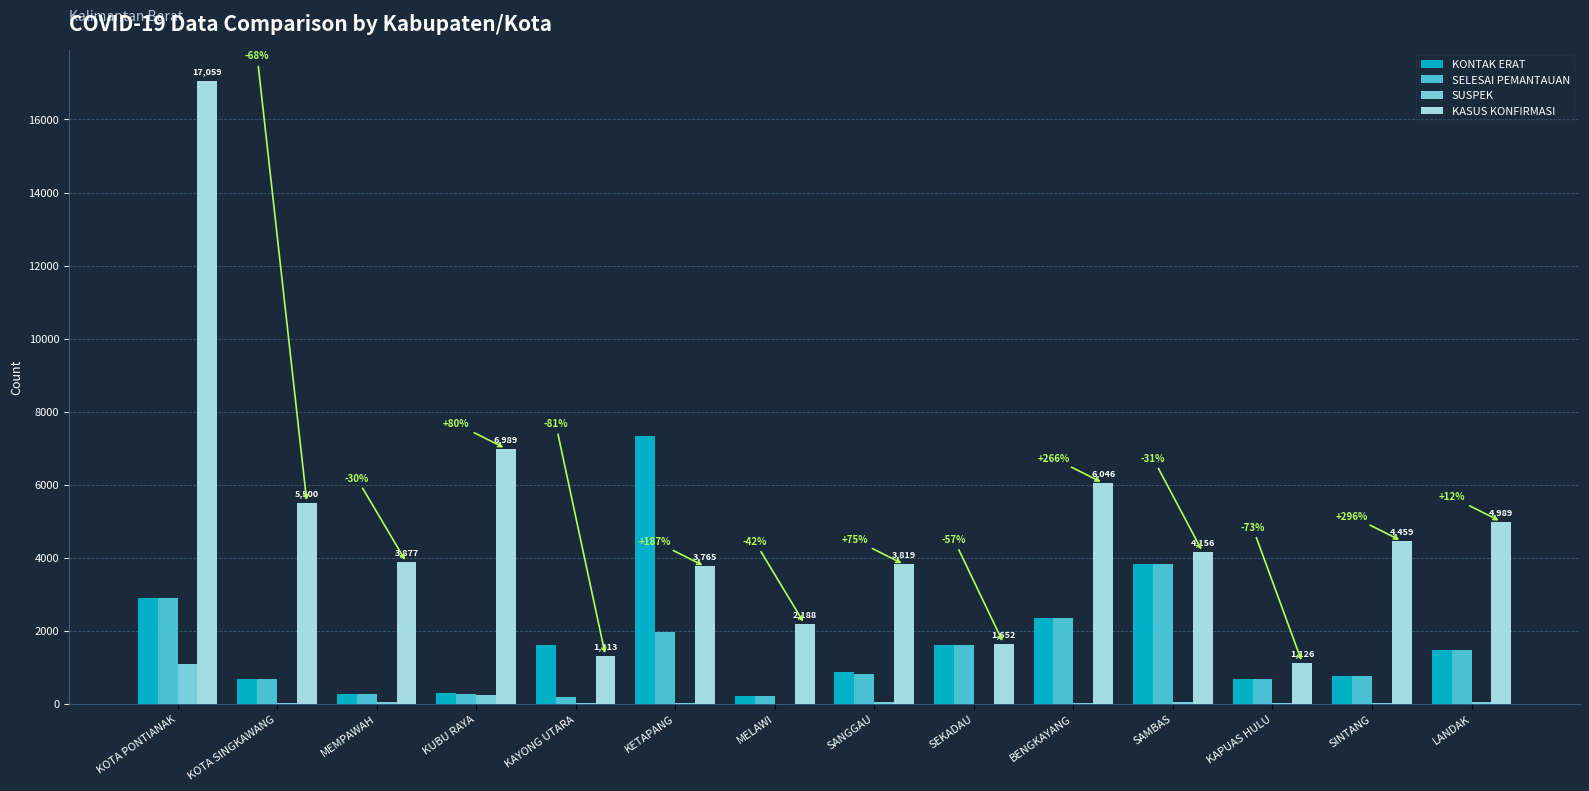

What is the difference between the KASUS KONFIRMASI values at SANGGAU and SEKADAU?

2167